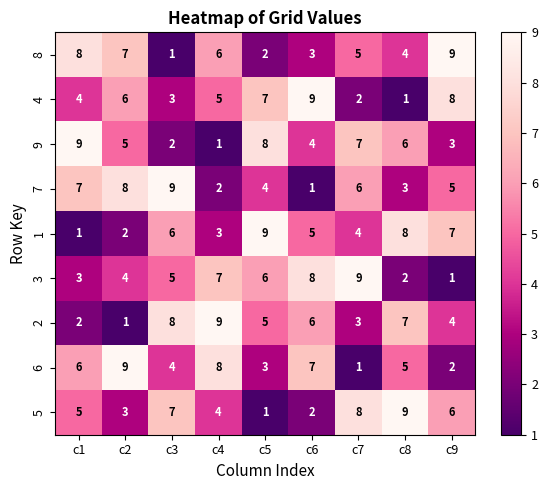

What is the sum of all 4 values?

45